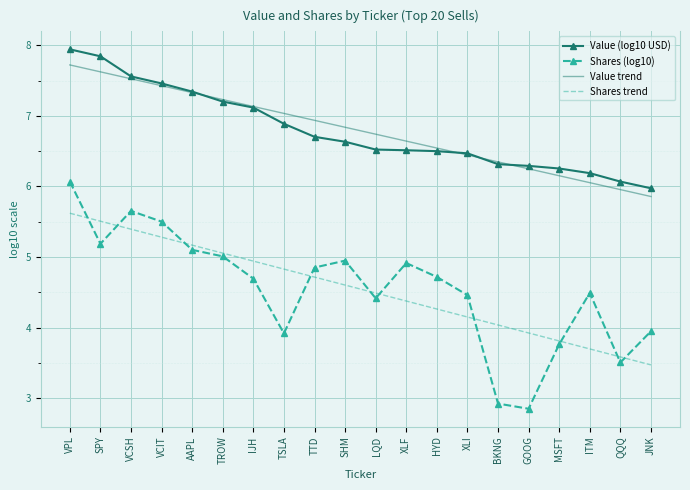

Is it true that Shares trend equals 3.4 at VCSH?

False